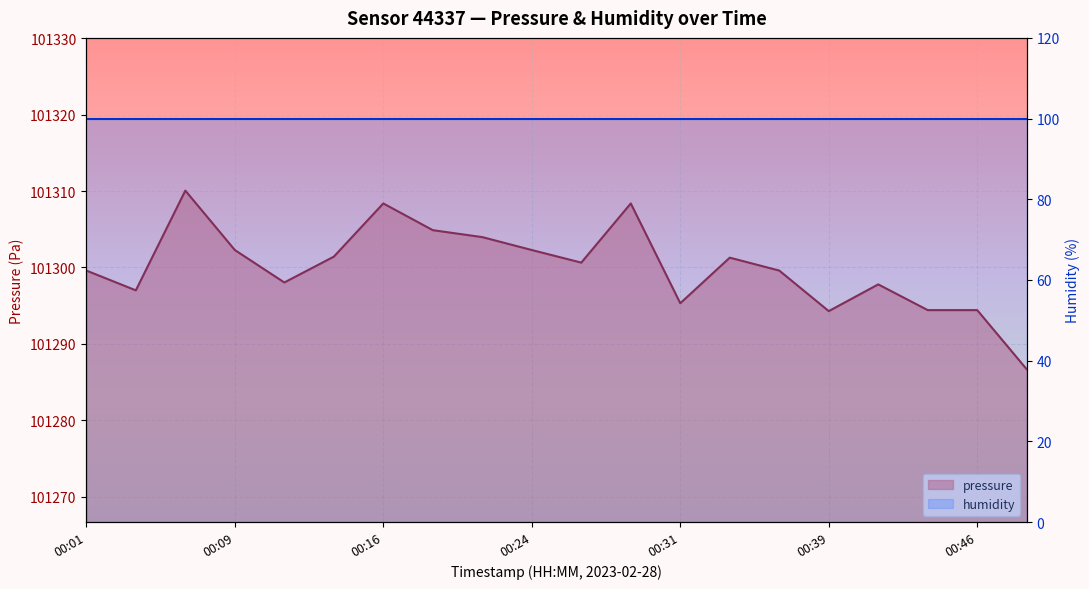

At which label does the data first exceed 101300?

00:06